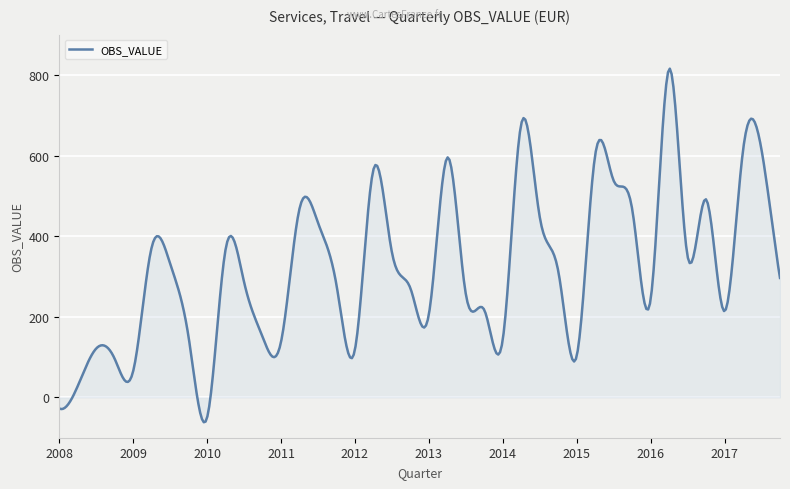

What is the minimum value shown in the chart?

-61.6